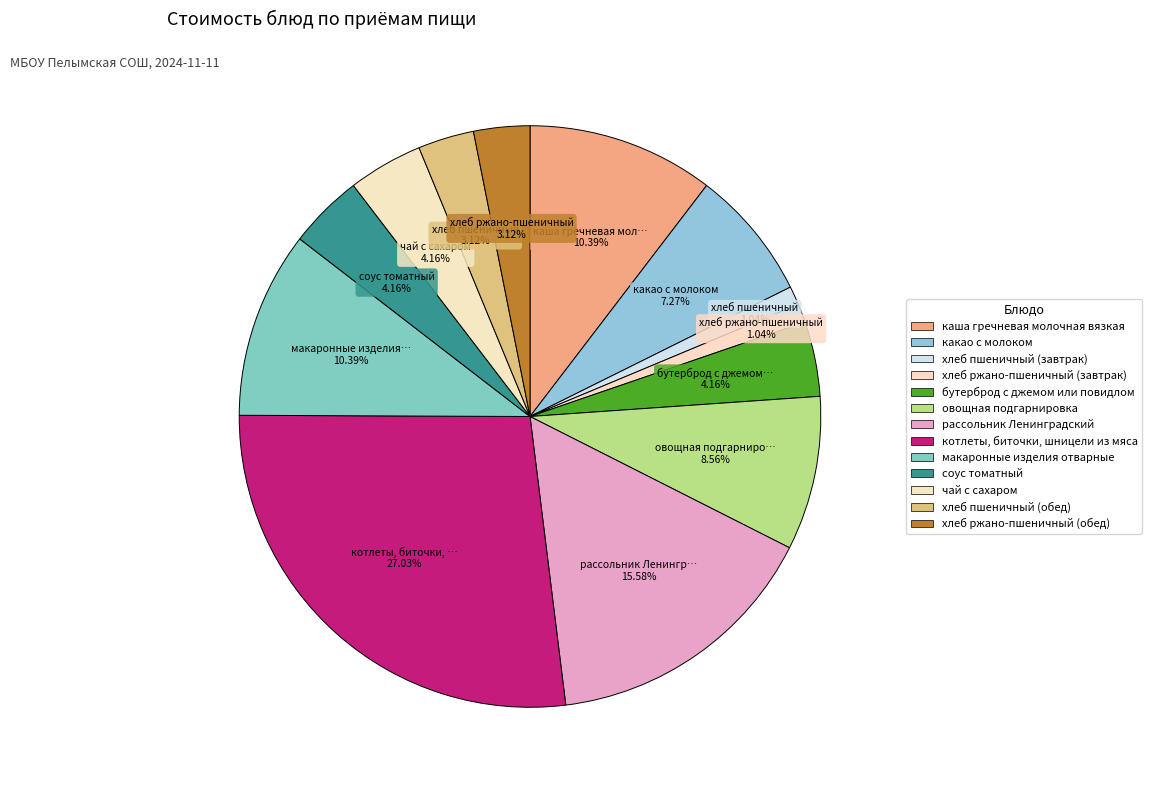

What is the largest slice in the pie chart?

котлеты, биточки, шницели из мяса